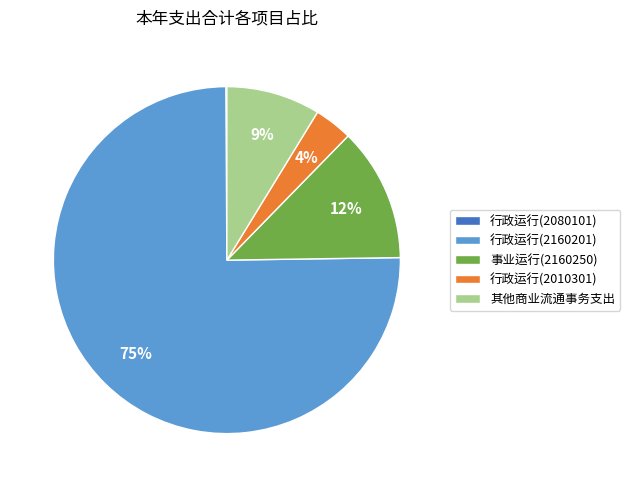

Which has a higher value, 行政运行(2010301) or 事业运行(2160250)?

事业运行(2160250)